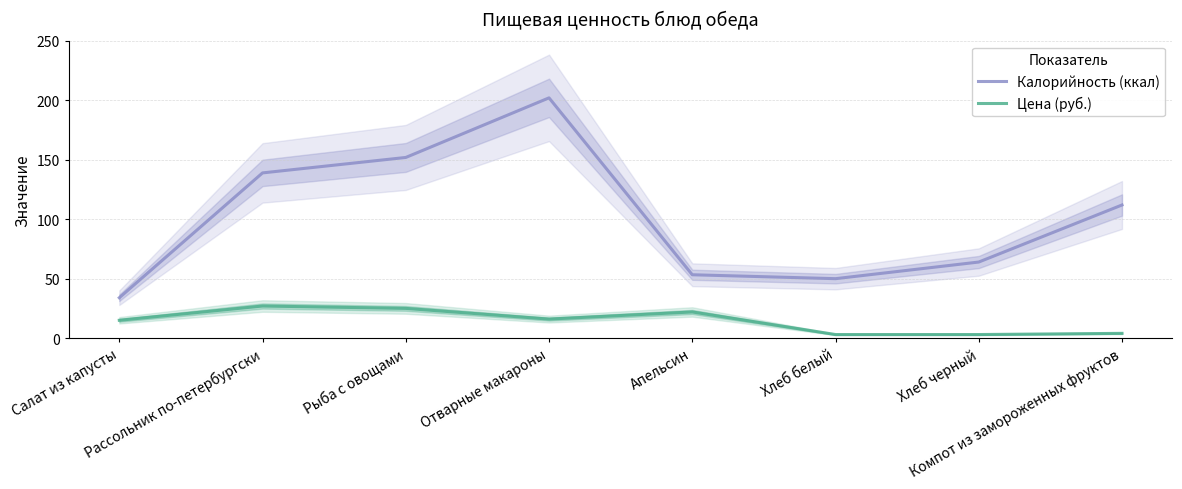

At which category is the sum across all series the highest?

Отварные макароны